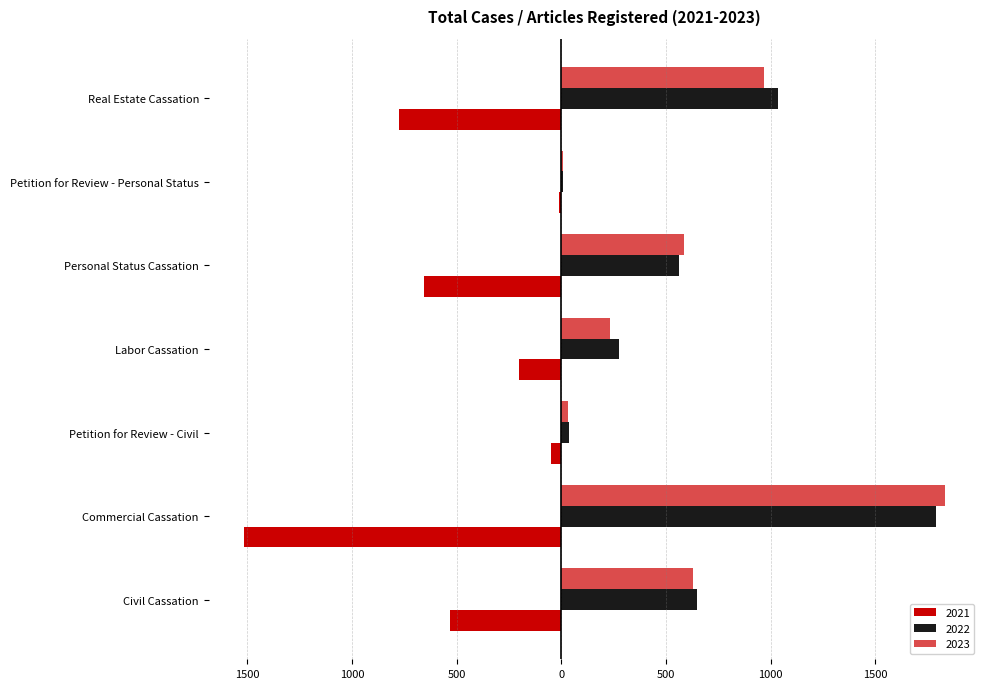

Are the bars horizontal?

Yes